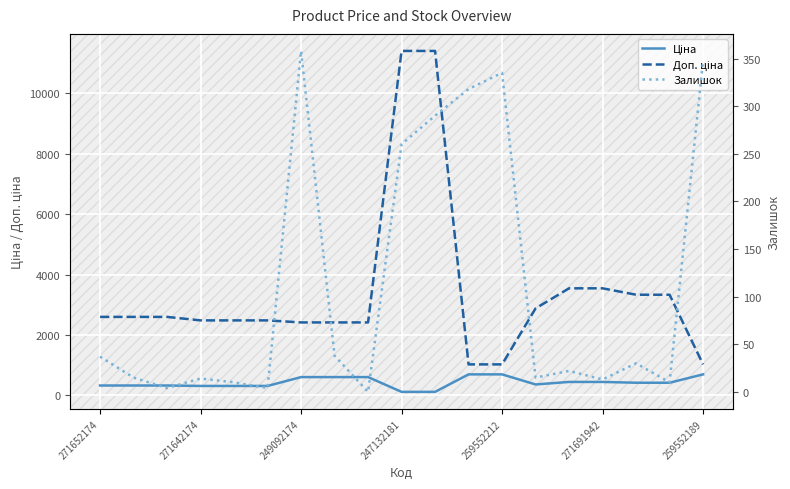

How many values in the Ціна series are below 416?

9